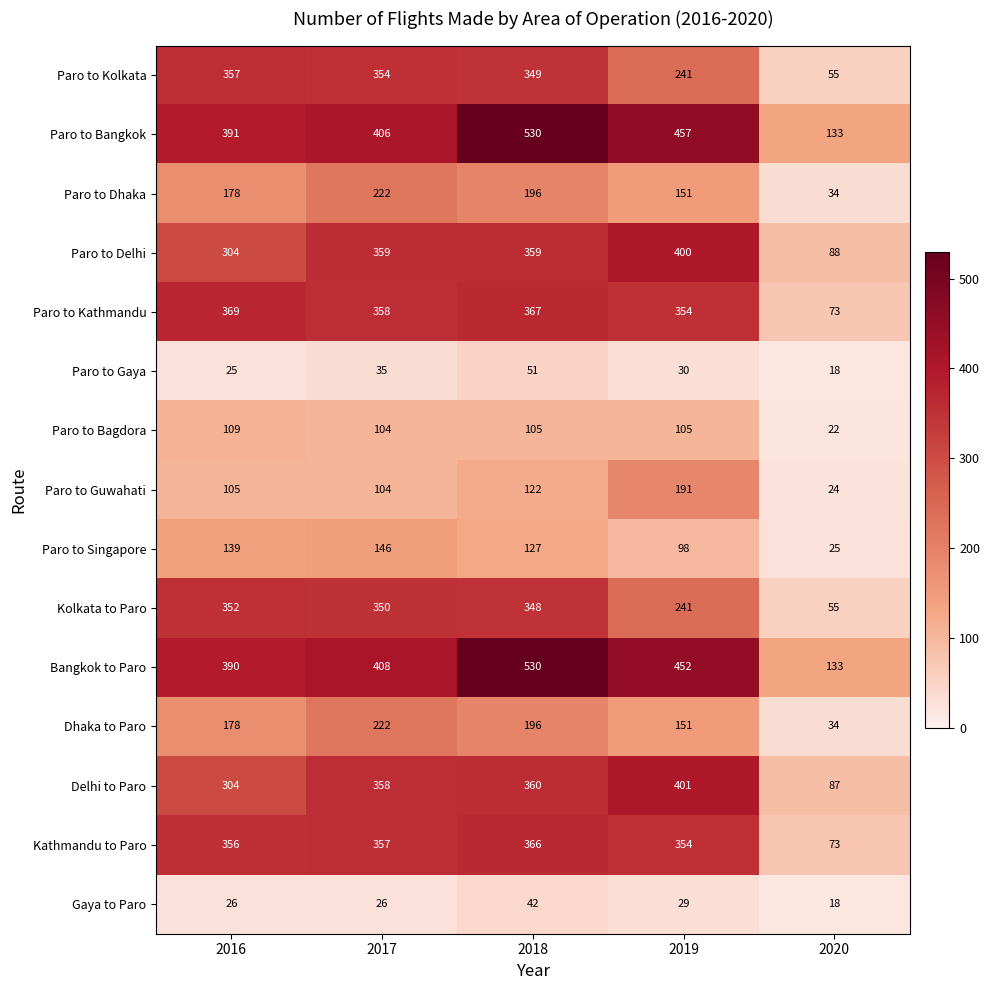

Which category has the highest value across all series?

2018